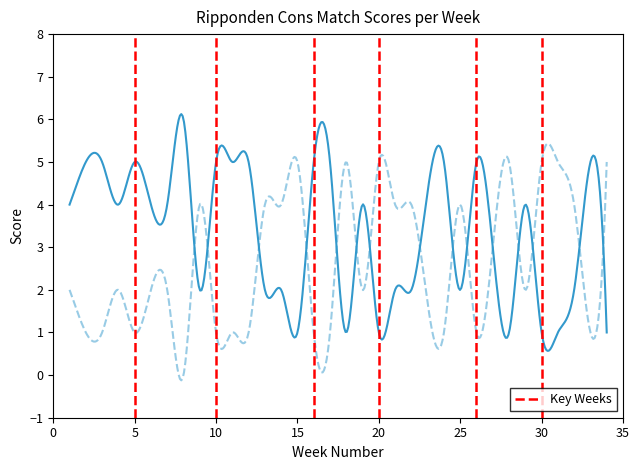

What is the greatest value displayed?

6.1